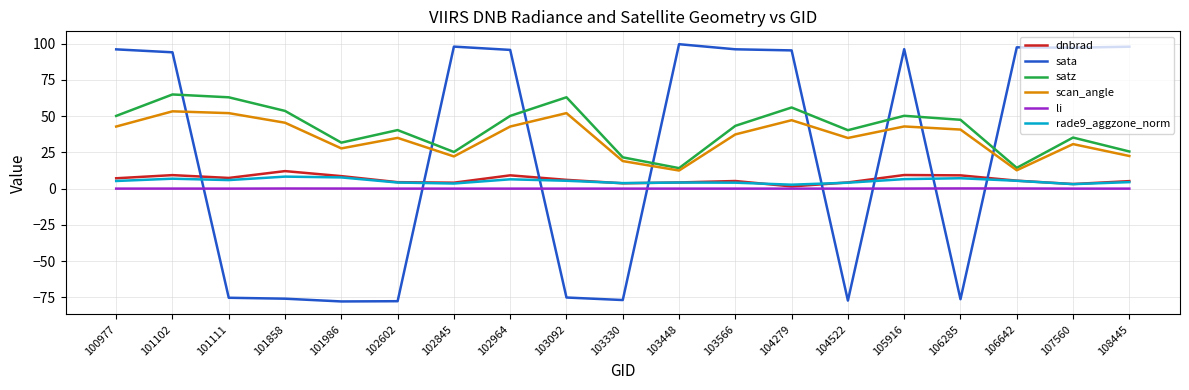

What is the highest value of the dnbrad series?

12.1